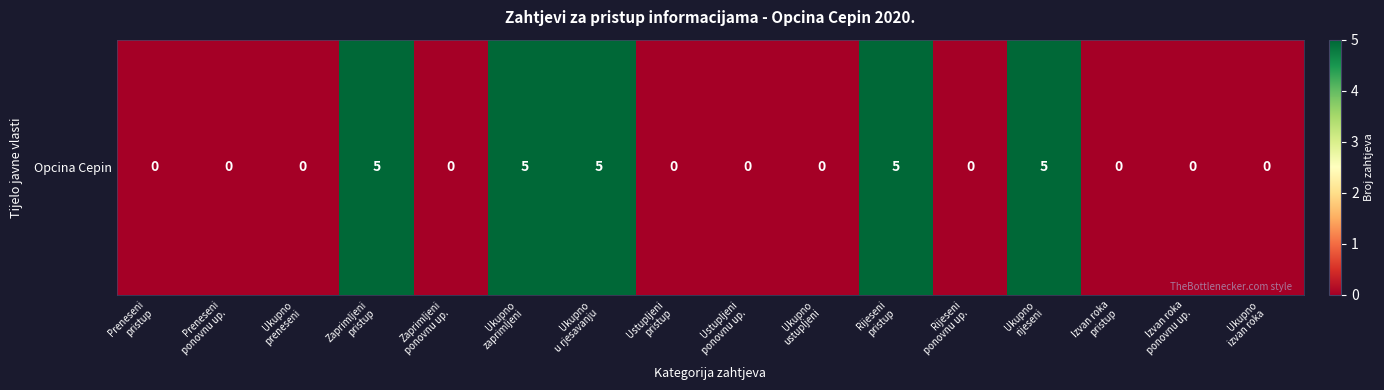

Is it true that the value at Ukupno
ustupljeni is 0?

True